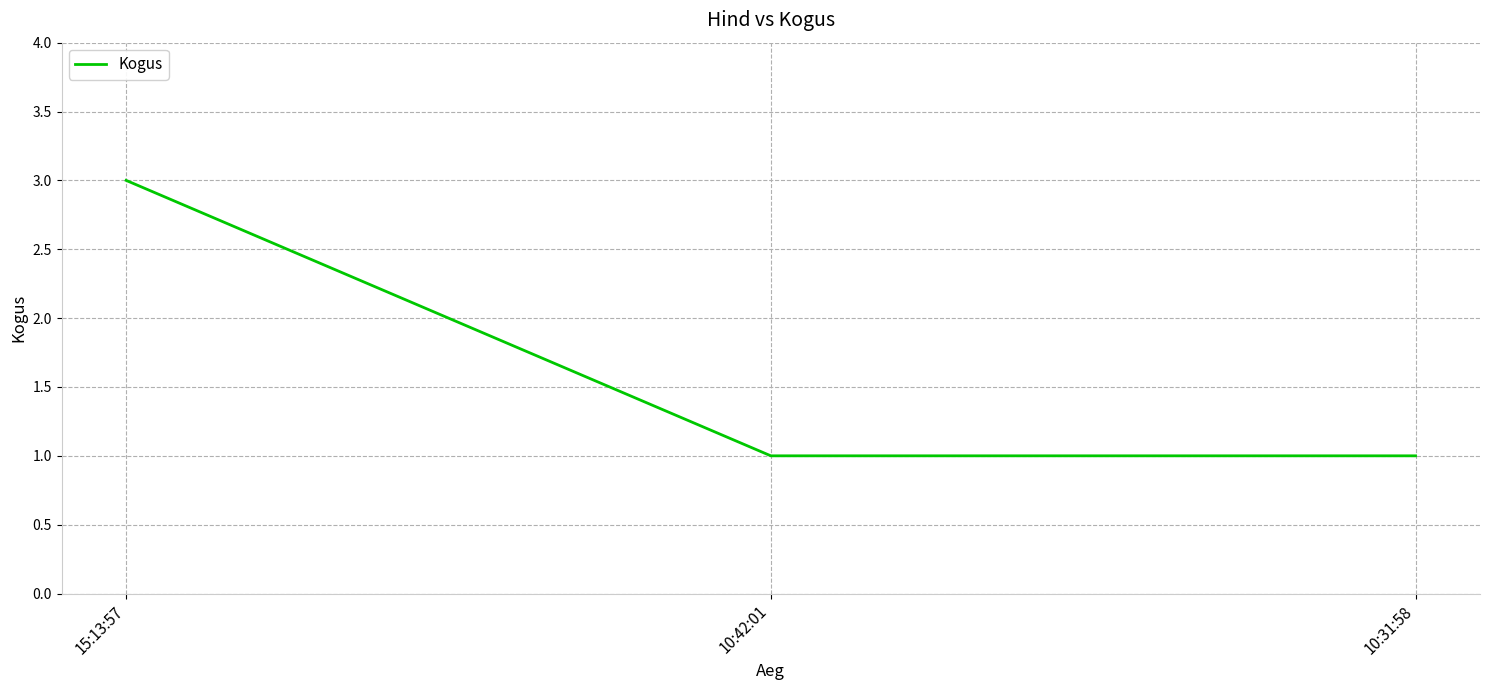

How many distinct data groups are displayed?

1